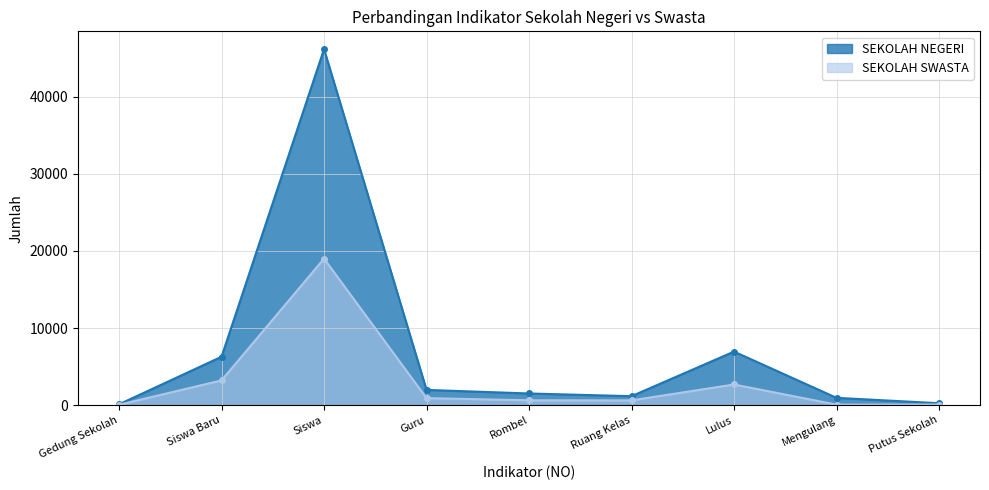

Between Ruang Kelas and Gedung Sekolah, which is larger?

Ruang Kelas